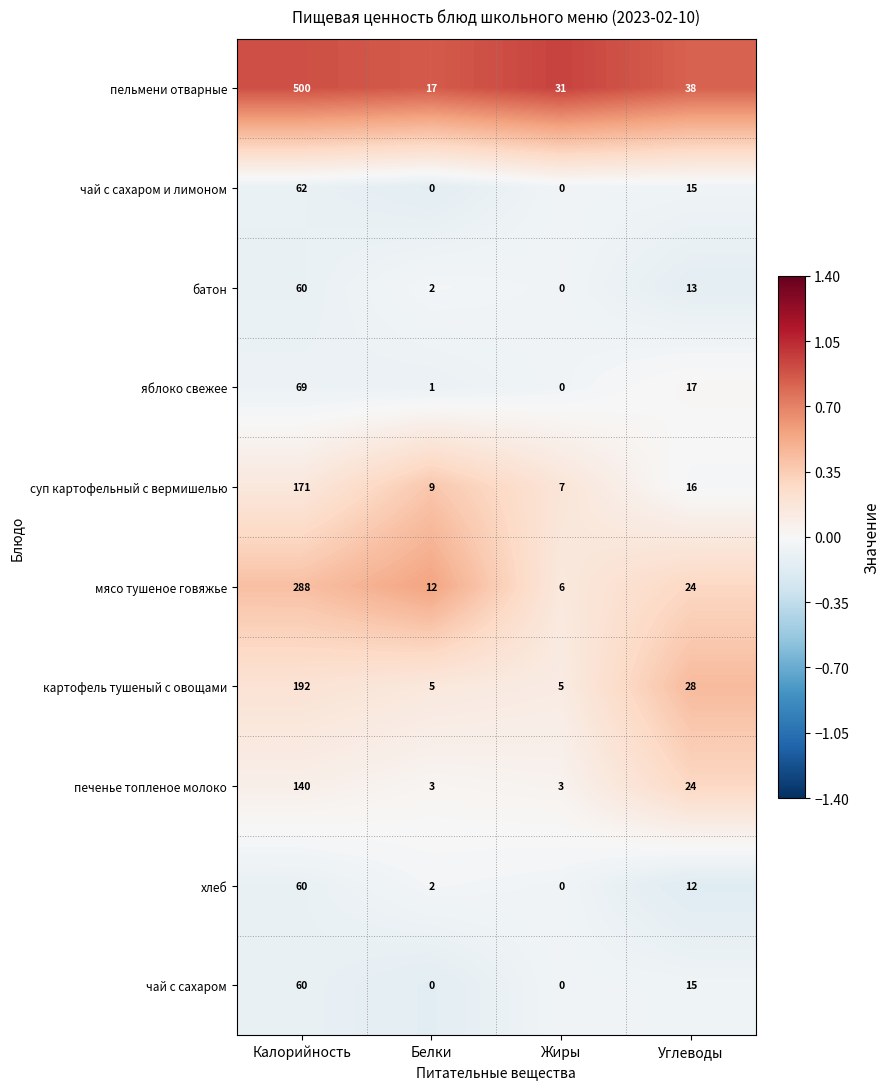

Between Калорийность and Углеводы, which series saw the biggest shift?

пельмени отварные